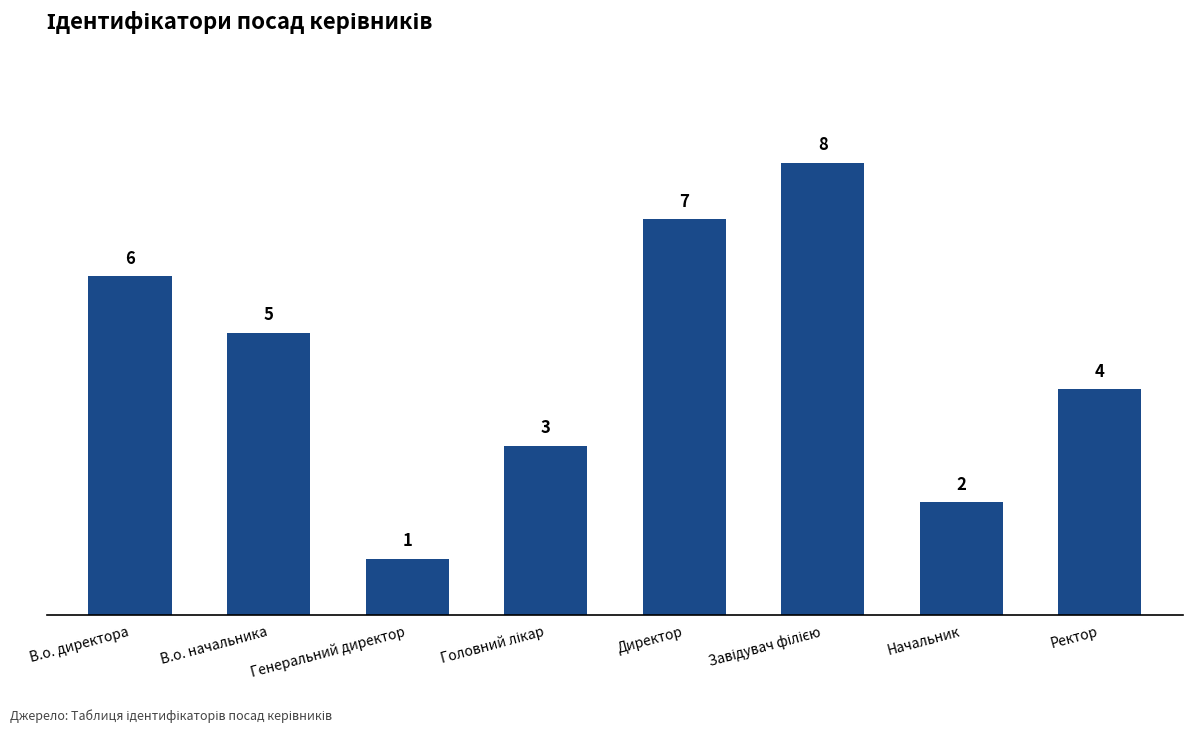

What is the difference between the second highest and second lowest values?

5